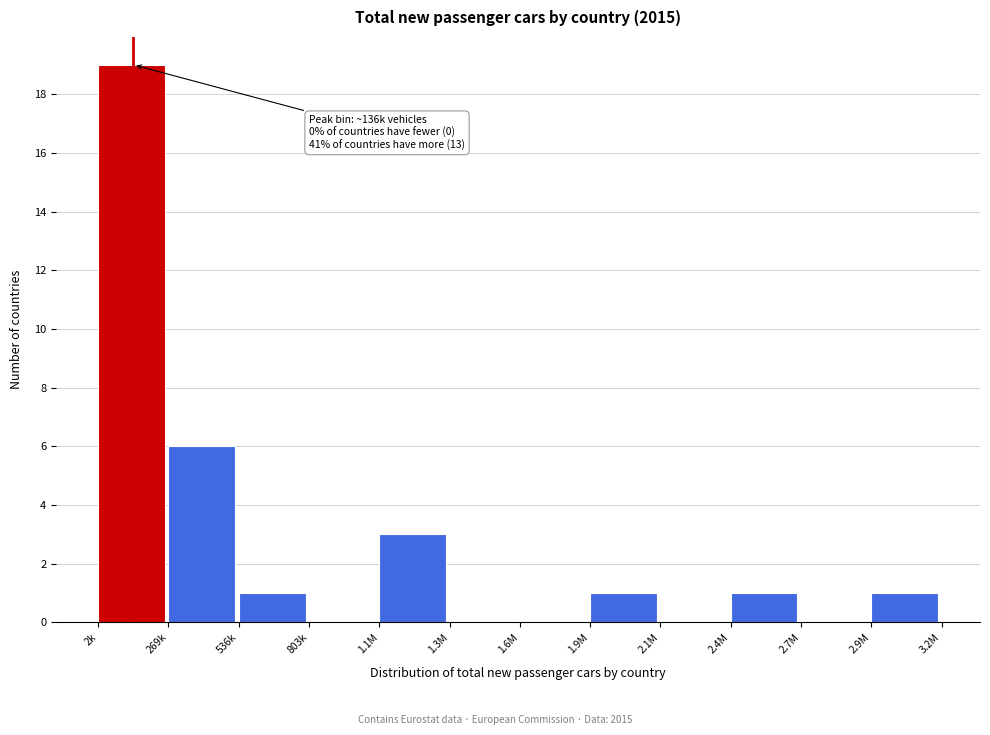

Reading left to right, extract all data points from this chart.

2k=19	269k=6	536k=1	803k=0	1.1M=3	1.3M=0	1.6M=0	1.9M=1	2.1M=0	2.4M=1	2.7M=0	2.9M=1